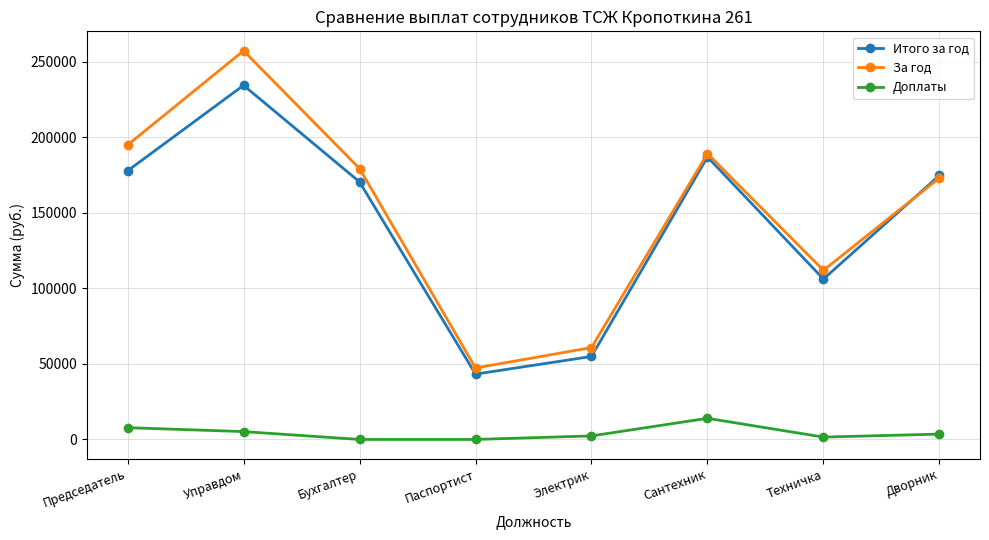

What is the average value of the Итого за год series?

143664